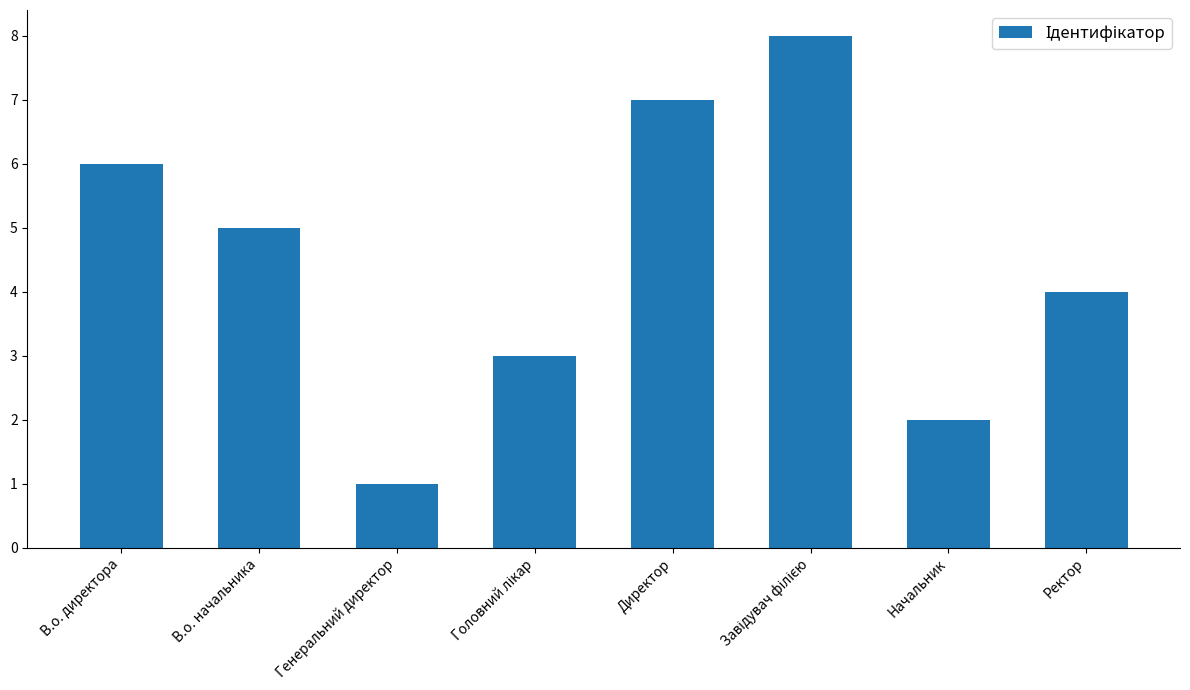

Are the bars grouped side by side (vs. stacked)?

No